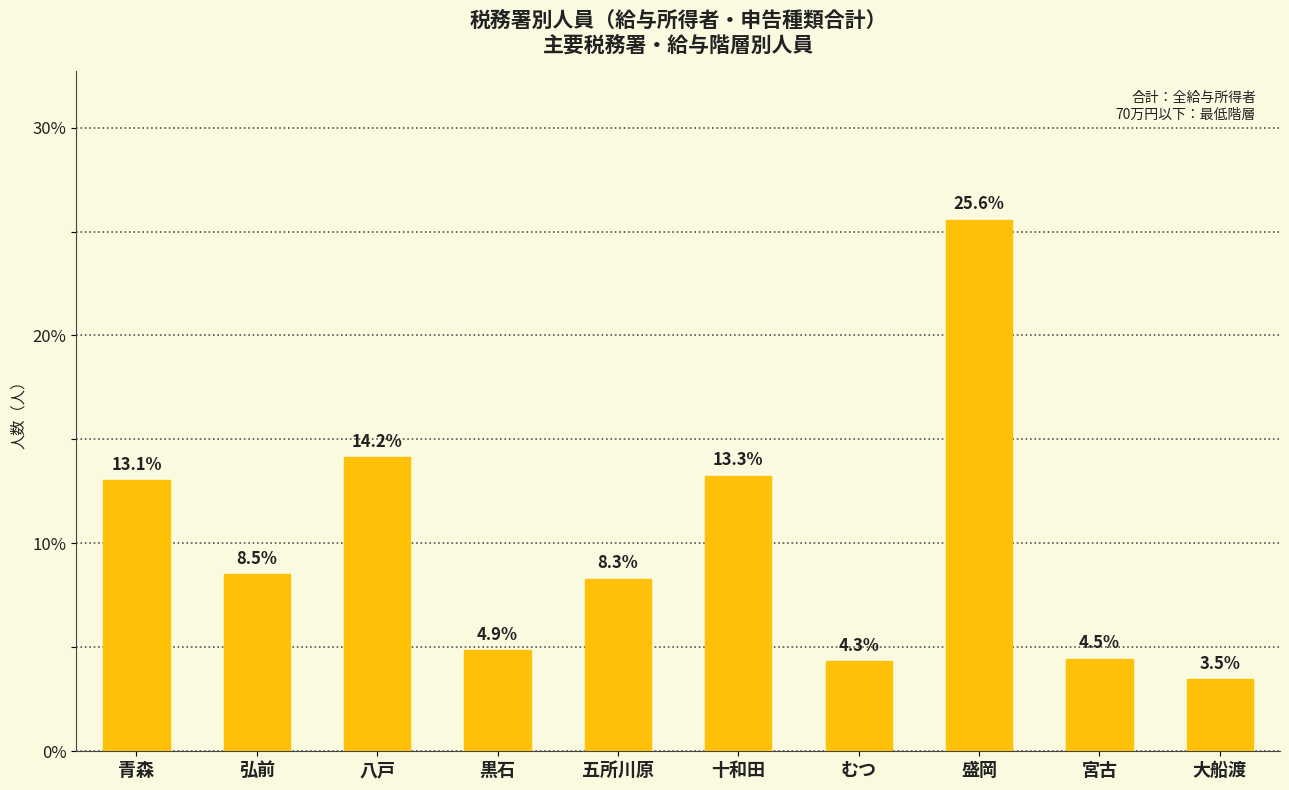

Reading left to right, transcribe all the data shown in this chart.

青森=13.1	弘前=8.5	八戸=14.2	黒石=4.9	五所川原=8.3	十和田=13.3	むつ=4.3	盛岡=25.6	宮古=4.5	大船渡=3.5